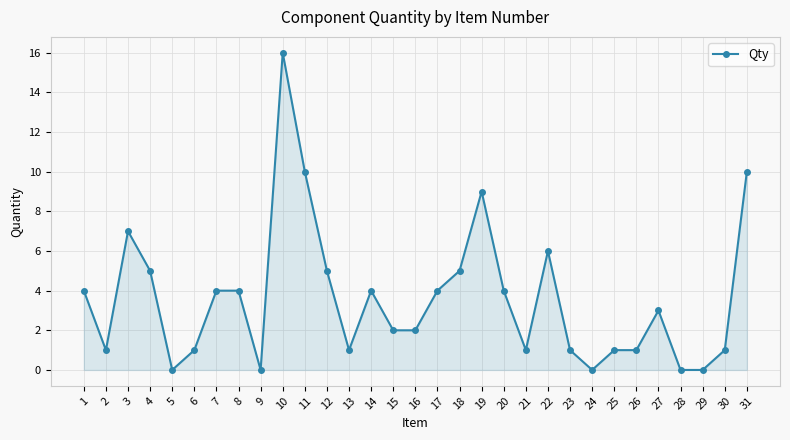

Reading left to right, list all the values displayed in this chart.

1=4	2=1	3=7	4=5	5=0	6=1	7=4	8=4	9=0	10=16	11=10	12=5	13=1	14=4	15=2	16=2	17=4	18=5	19=9	20=4	21=1	22=6	23=1	24=0	25=1	26=1	27=3	28=0	29=0	30=1	31=10